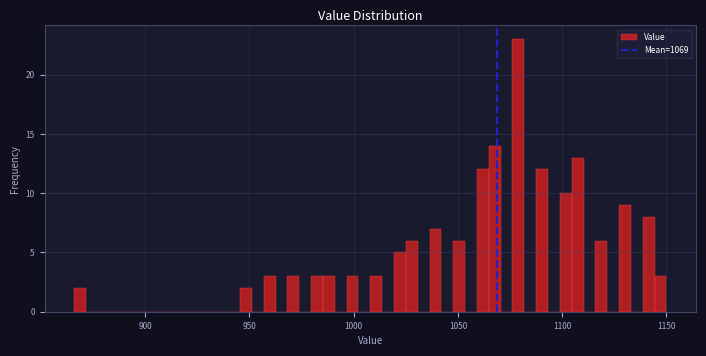

Around what value on the x-axis is the tallest bar? Give the approximate position of its centre, as read against the axis.

1080